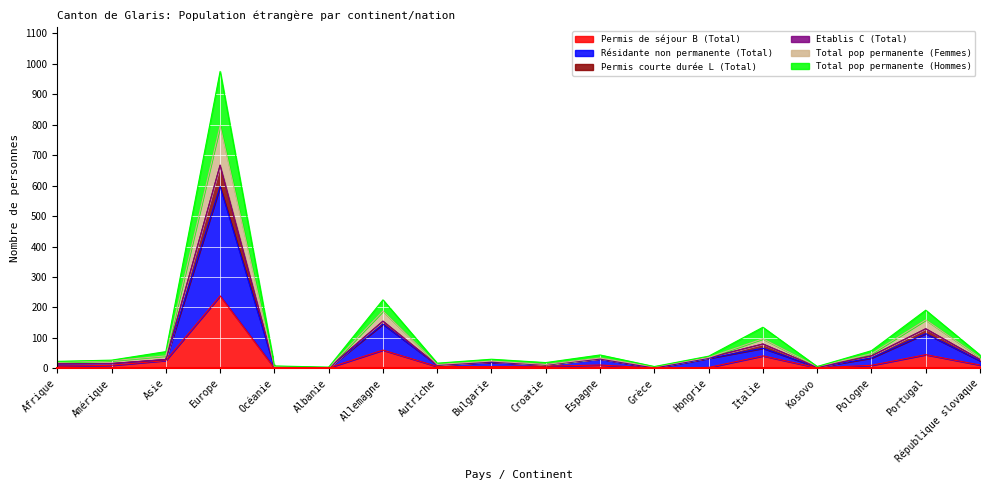

What is the maximum value shown in the chart?

975